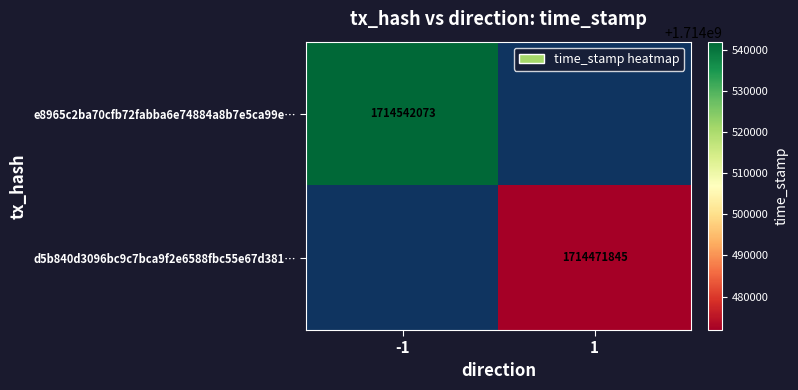

At which category does the chart reach its minimum across all series?

1